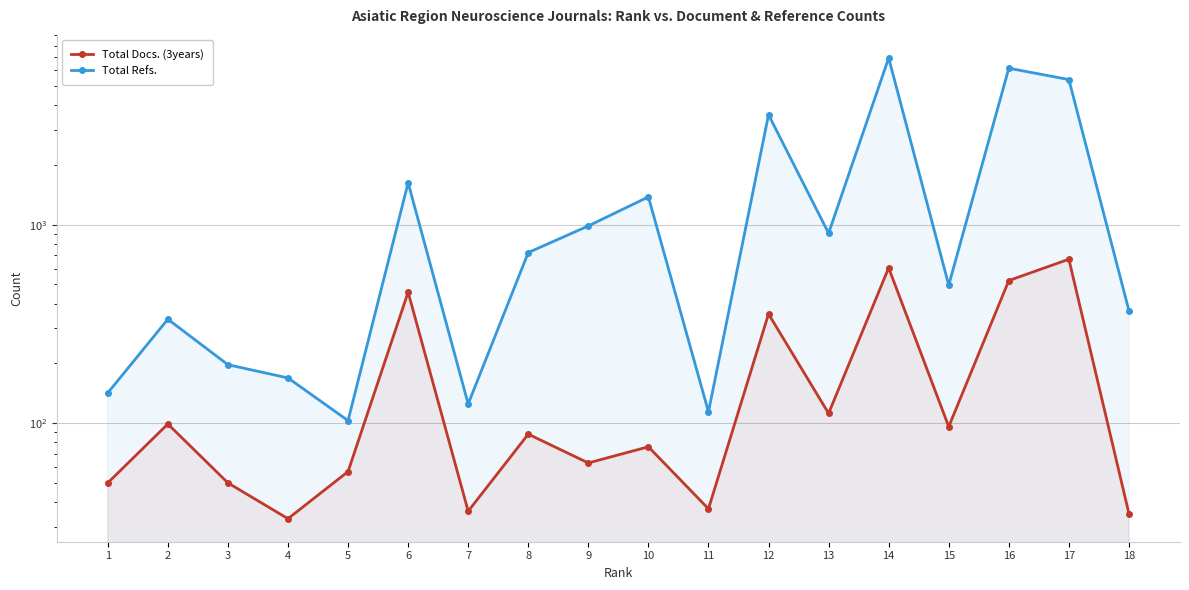

Is it true that Total Refs. equals 6927 at 14?

True